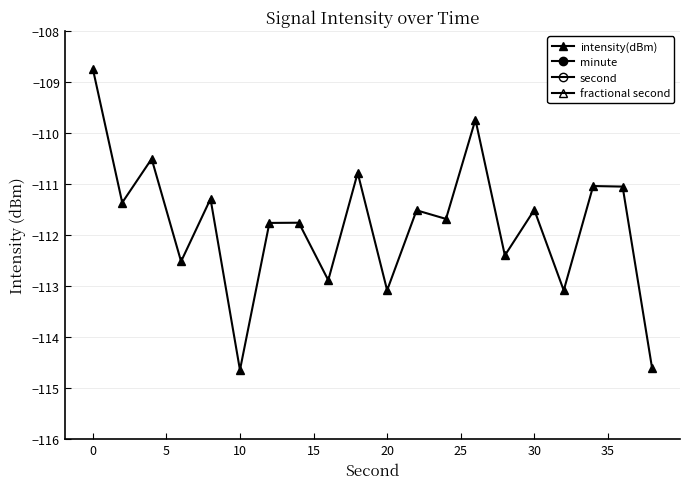

True or false: second and intensity(dBm) cross at least once.

False